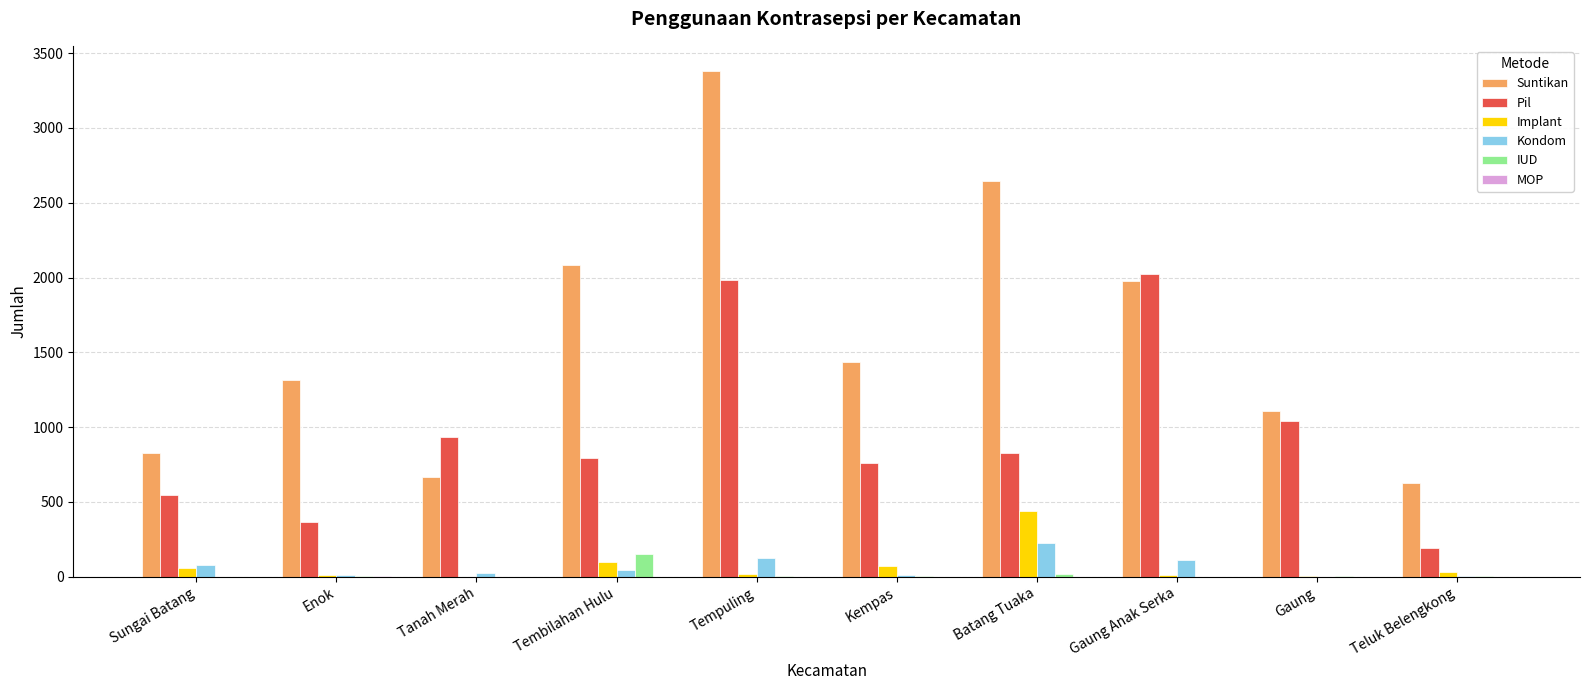

What is the maximum value for Pil?

2026